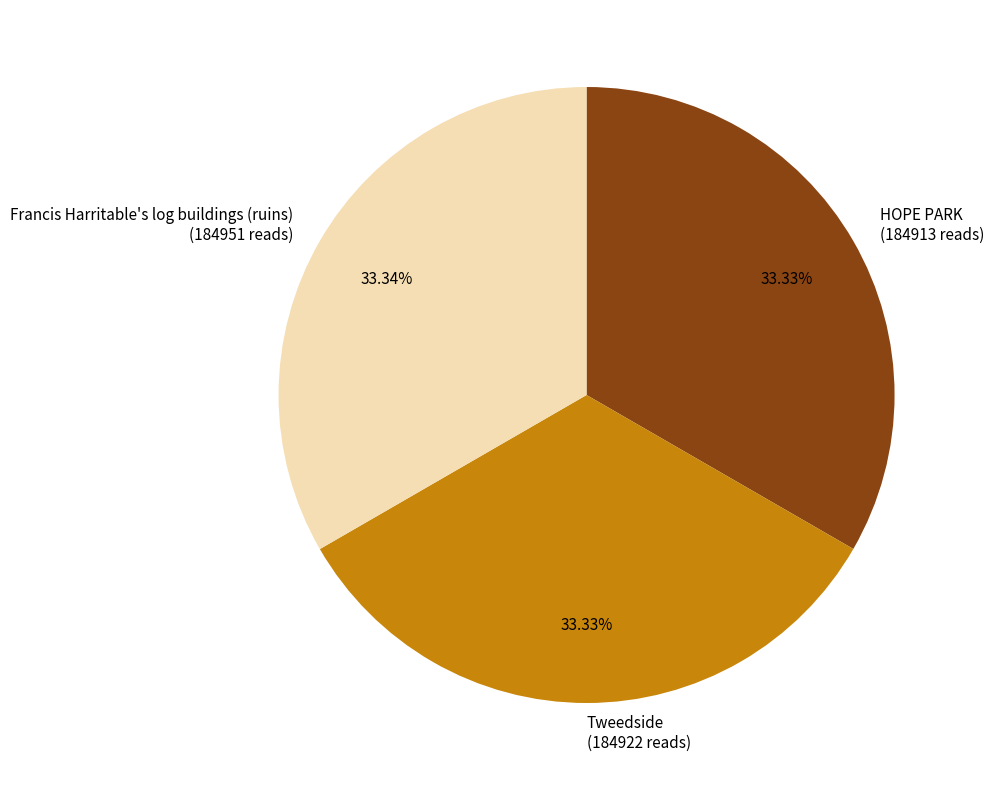

The Francis Harritable's log buildings (ruins) slice represents 33% of the pie. True or false?

True